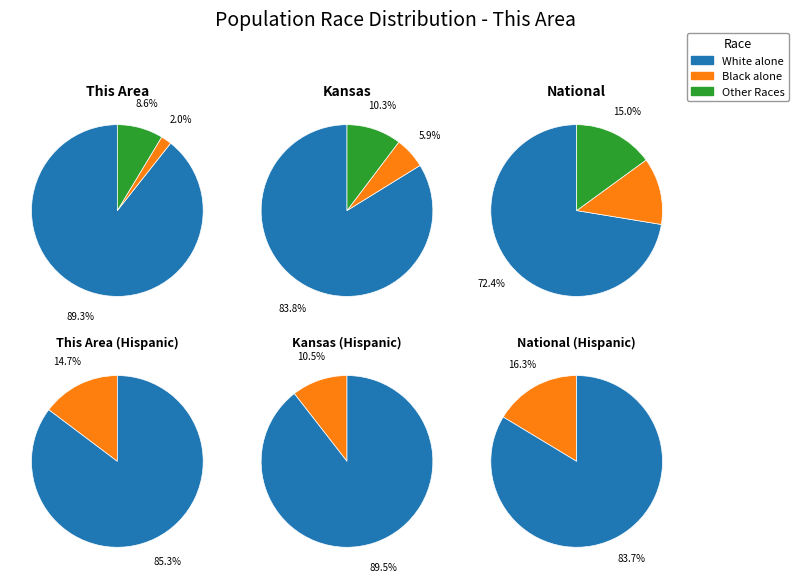

Do Two or More Races and White alone together represent more than half of the pie?

Yes